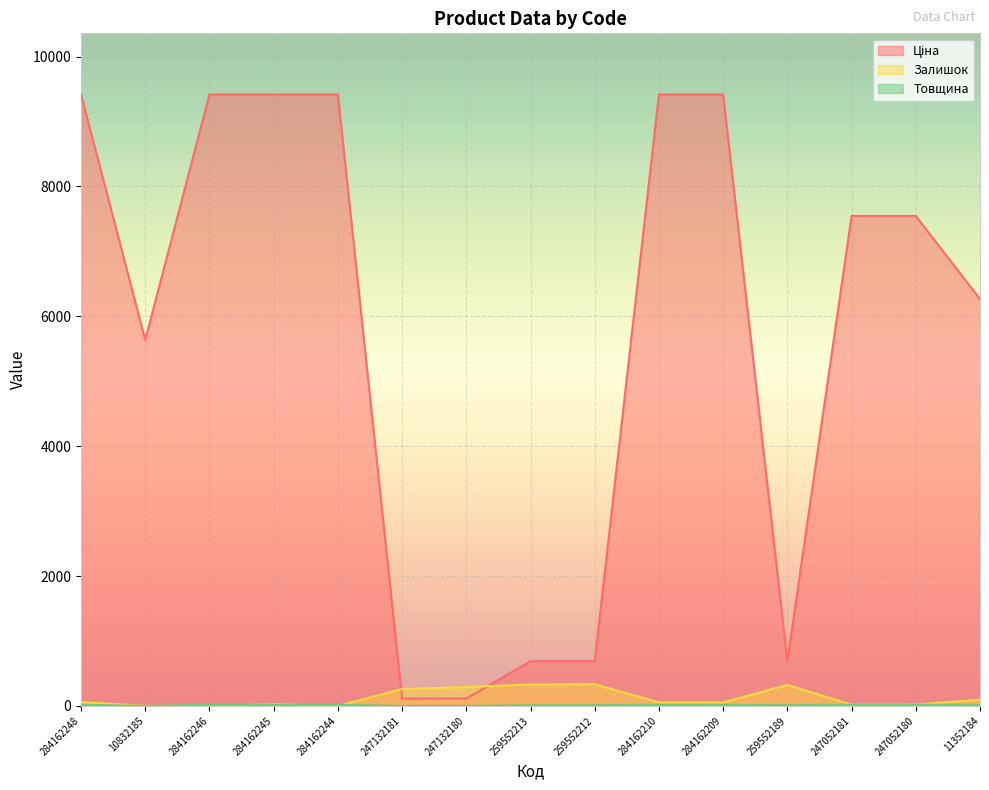

What is the spread (max minus min) of values at 247132180?

290.0